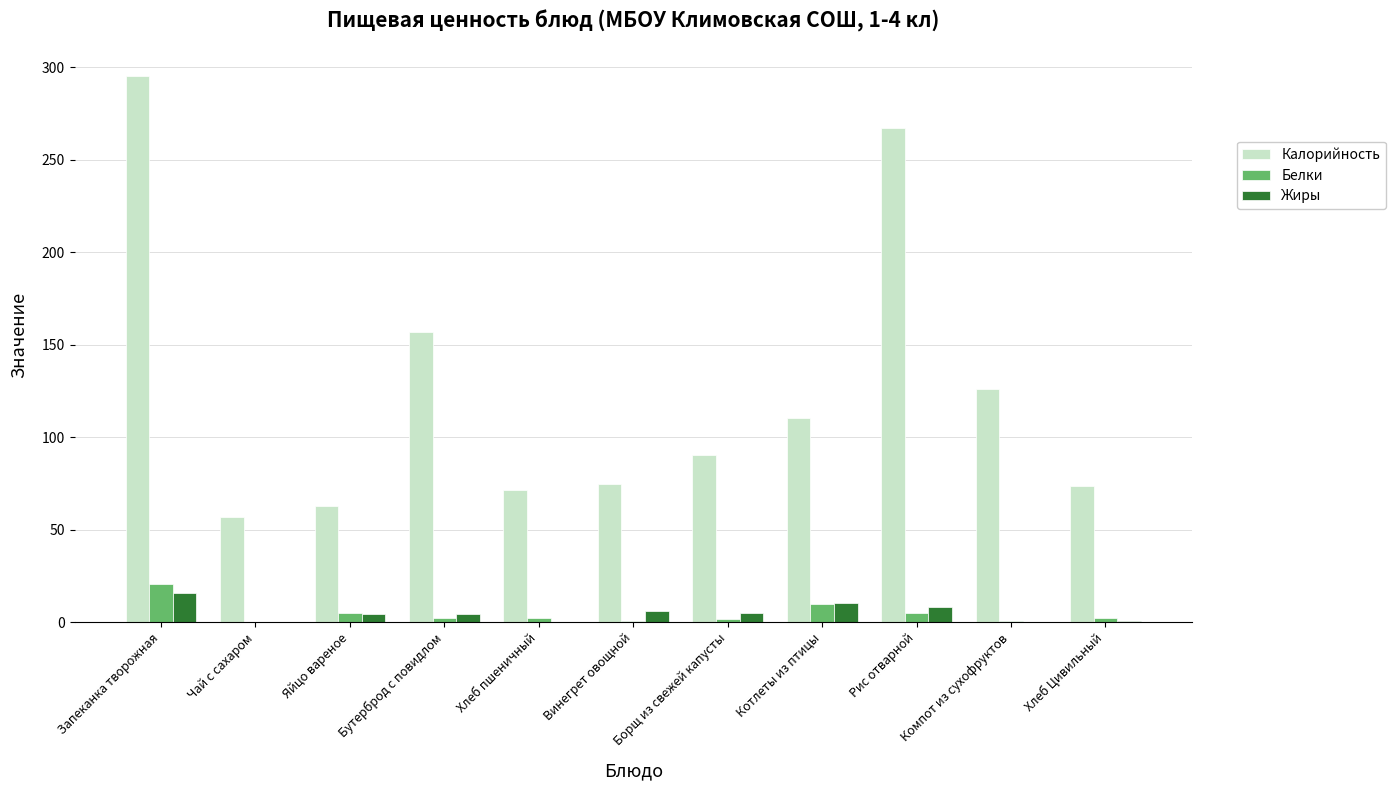

At which category is the sum across all series the highest?

Запеканка творожная